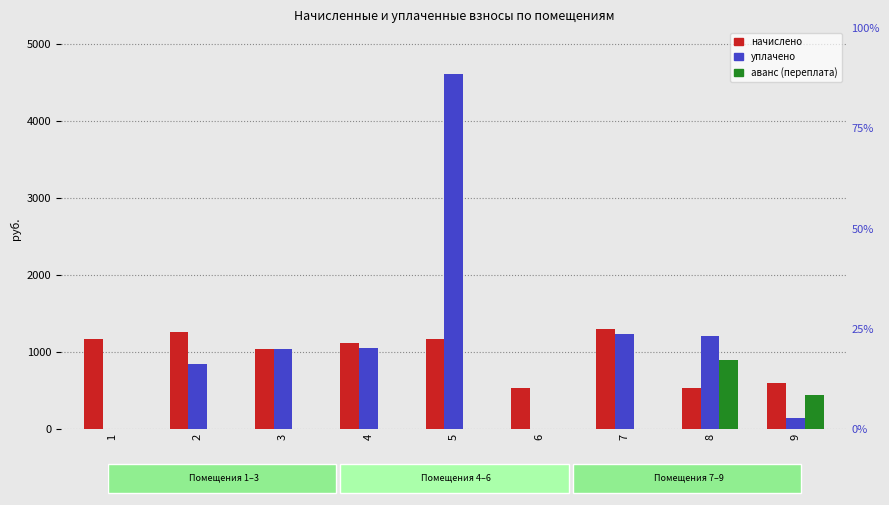

Is the value of аванс (переплата) at 6 greater than the value of начислено at 8?

No